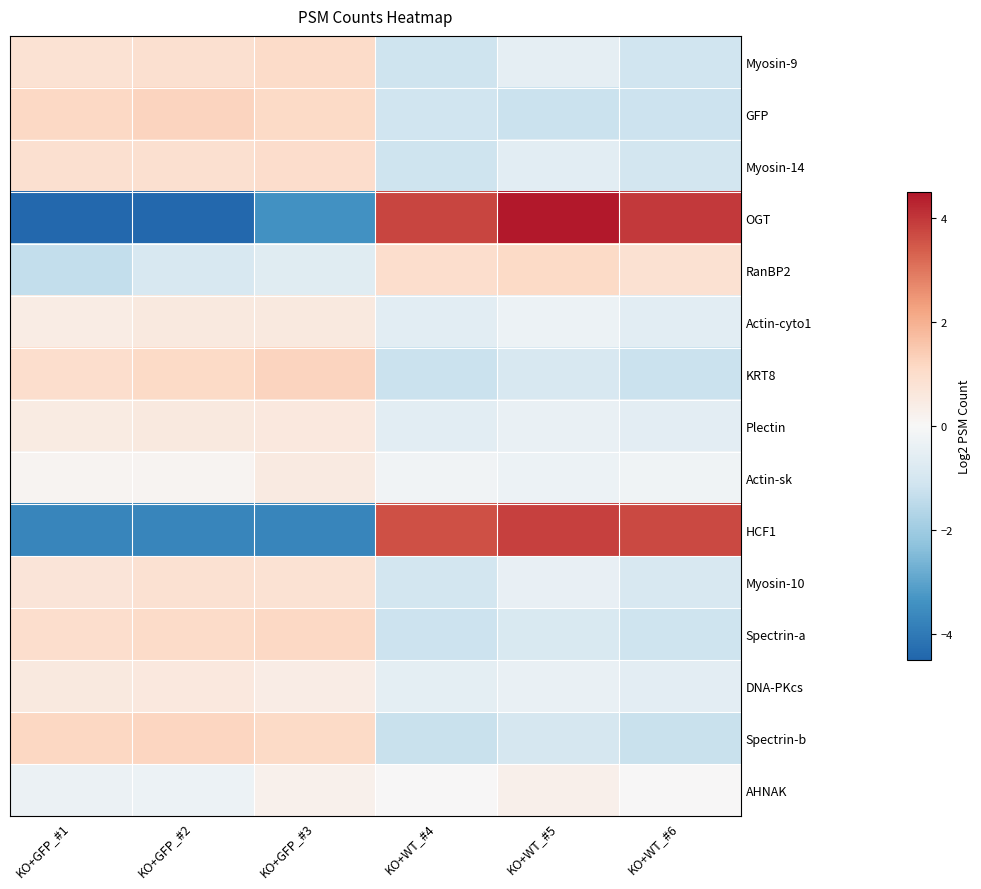

Count the number of categories in the chart.

6